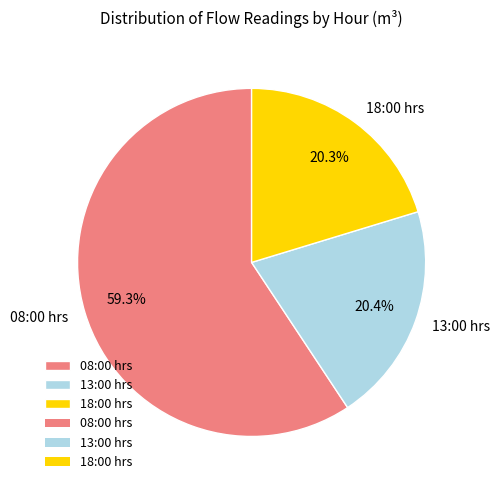

Is it true that 08:00 hrs is 59% of the pie?

True